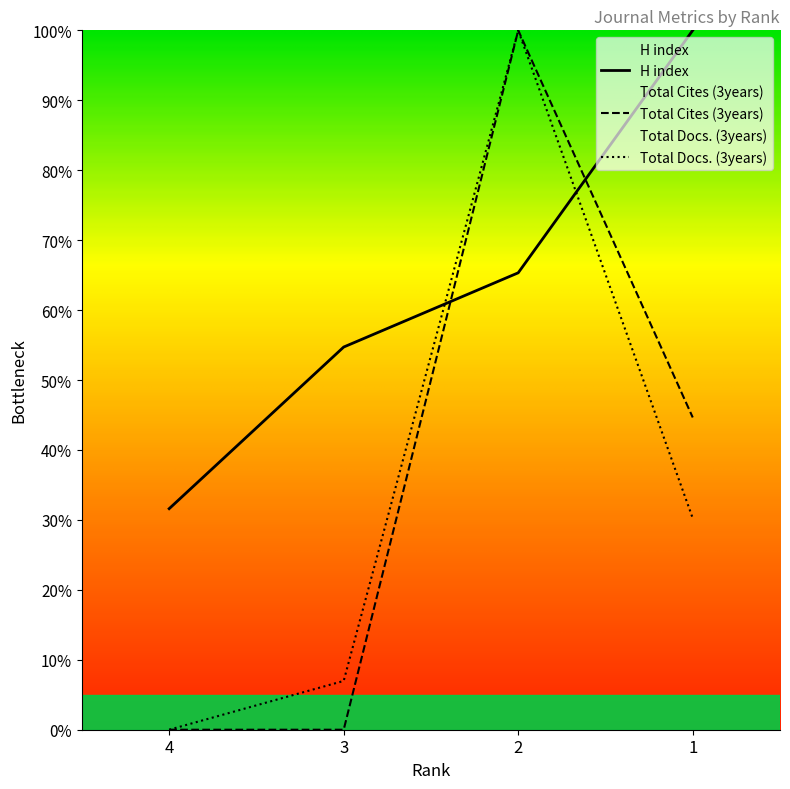

Does the chart display data point markers on the line(s)?

No